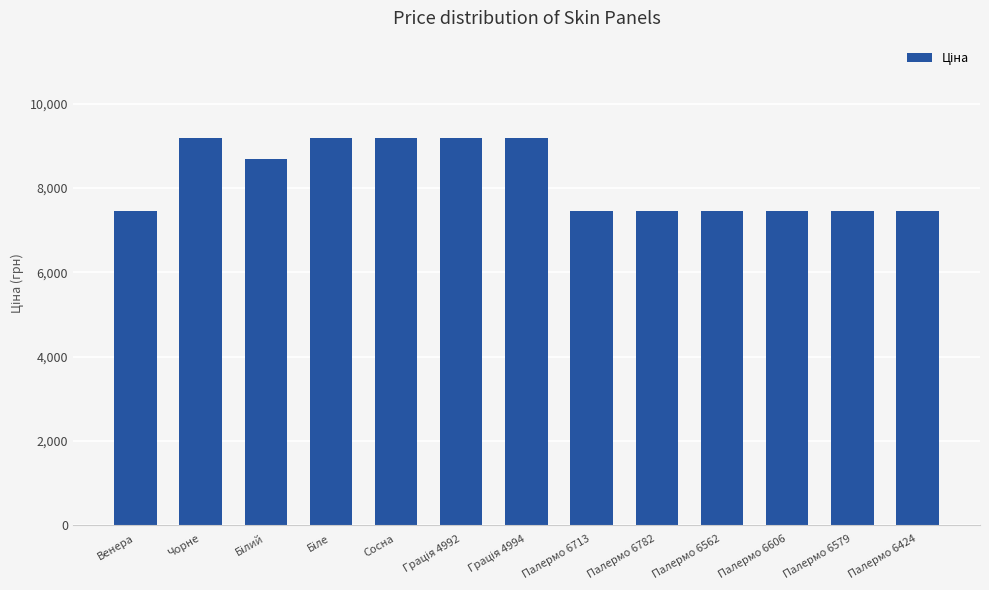

What is the sum of the values at Палермо 6606 and Палермо 6782?

14889.2